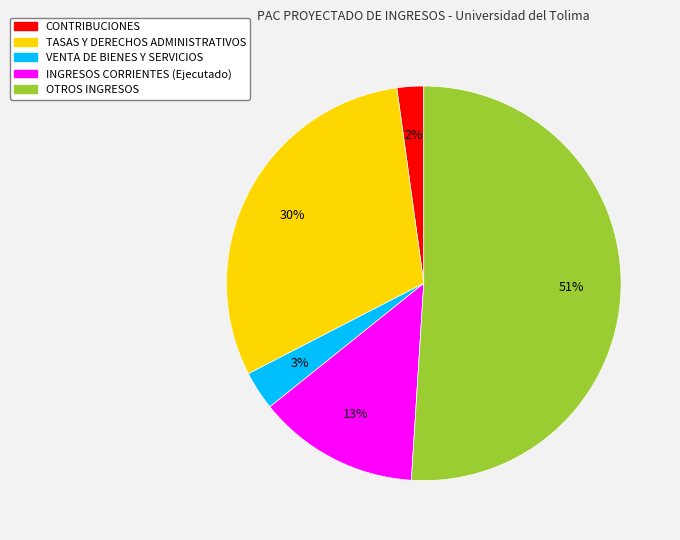

To the nearest percent, what portion does CONTRIBUCIONES represent?

2%